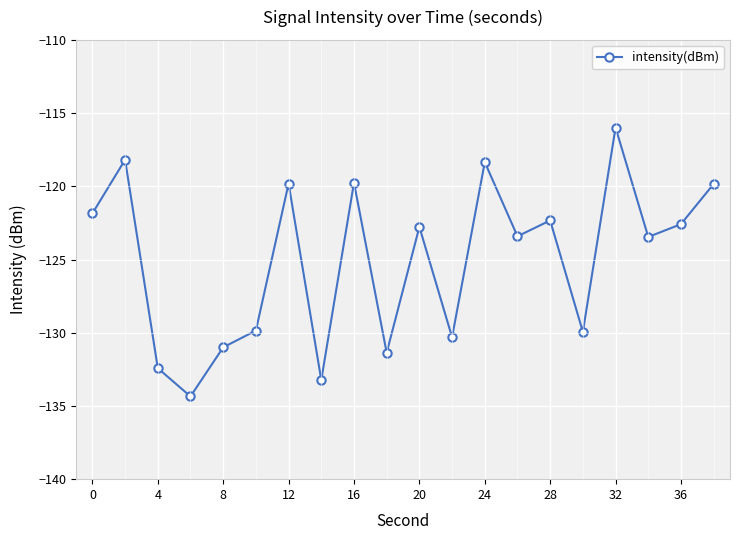

What is the minimum value shown in the chart?

-134.4